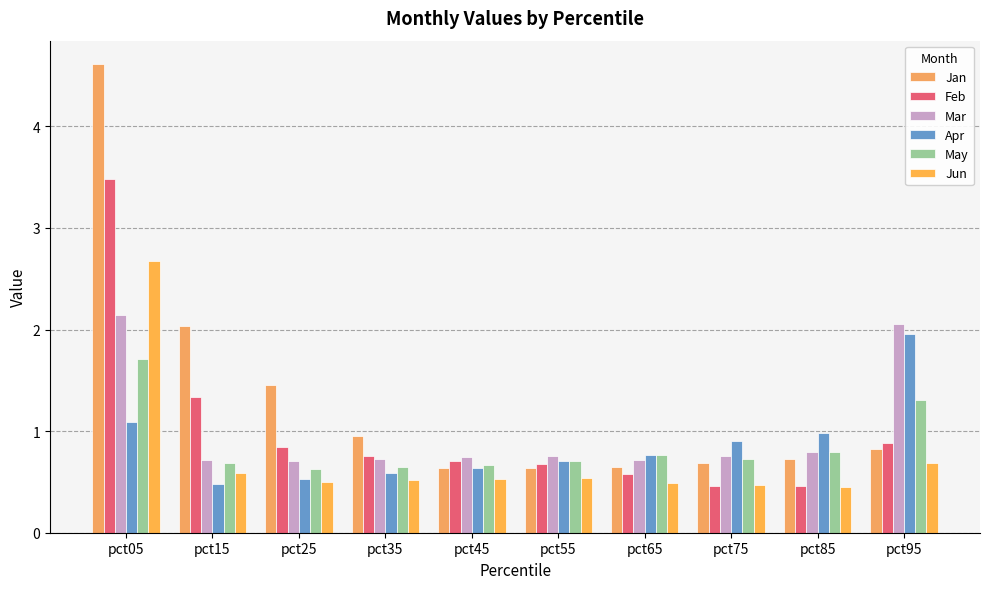

What is the value of the May bar at the 2nd from the left?

0.7